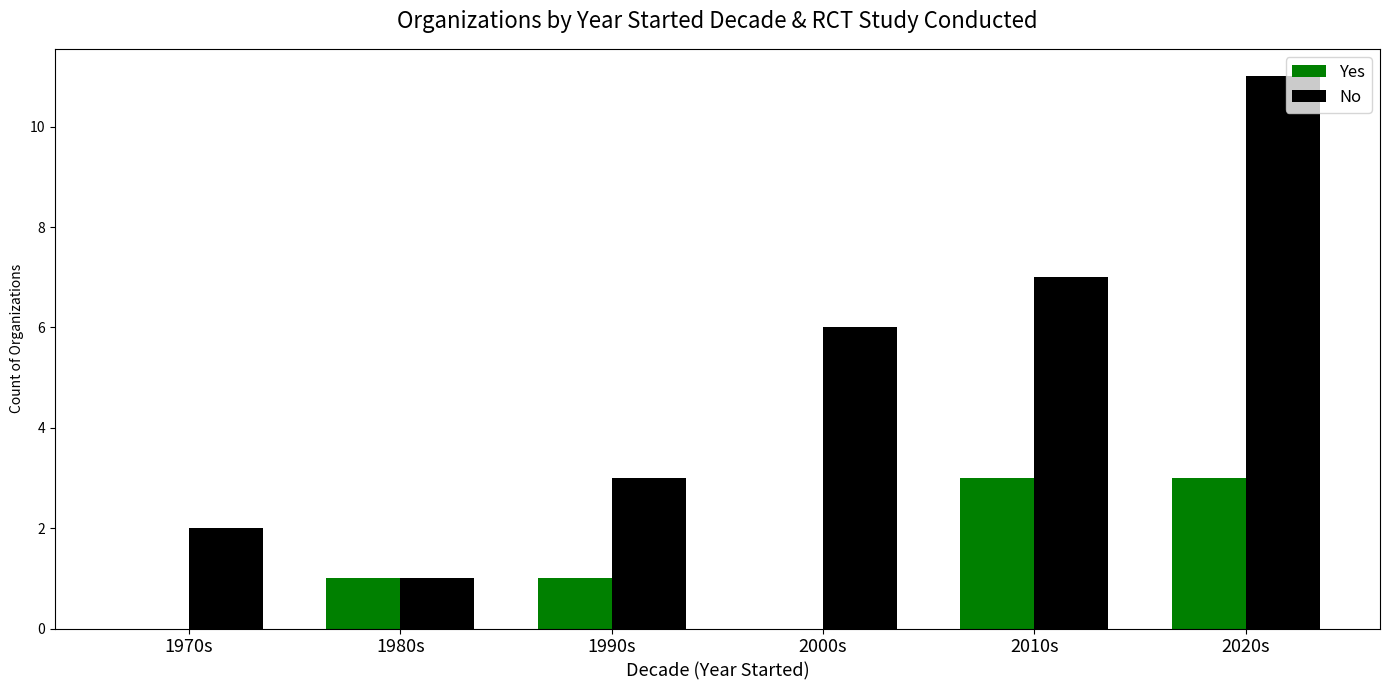

Read the No value at 1990s, to the nearest 5.

5